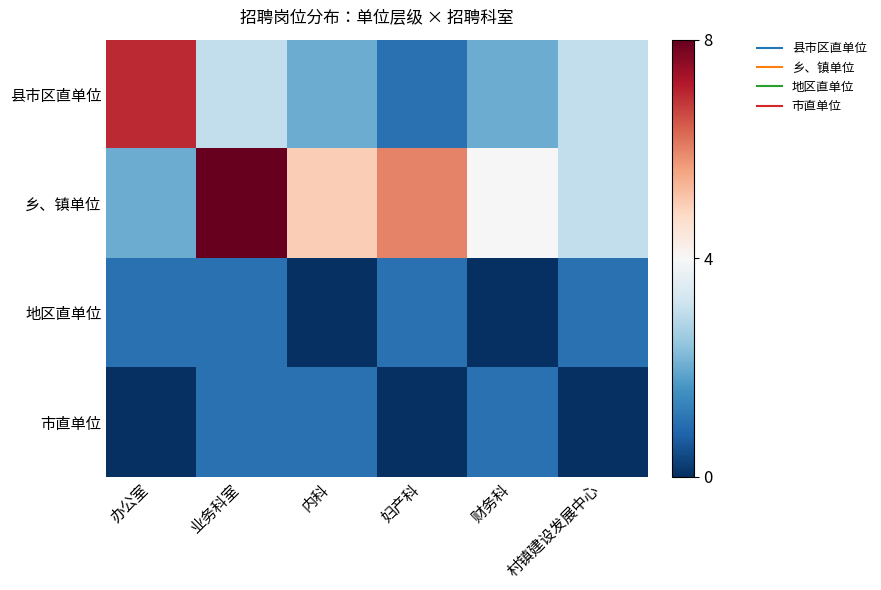

What is the spread (max minus min) of values at 妇产科?

1.5